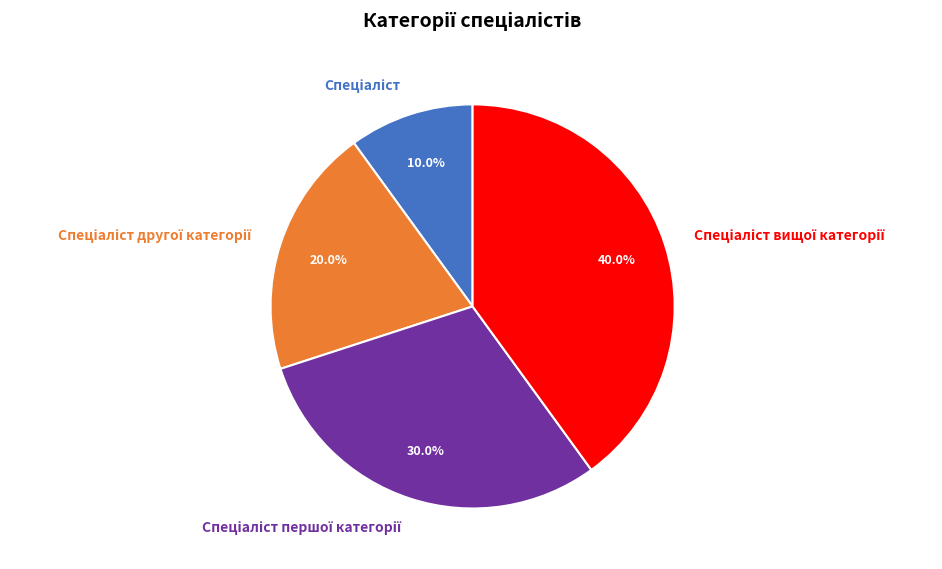

Count the number of slices in the pie.

4